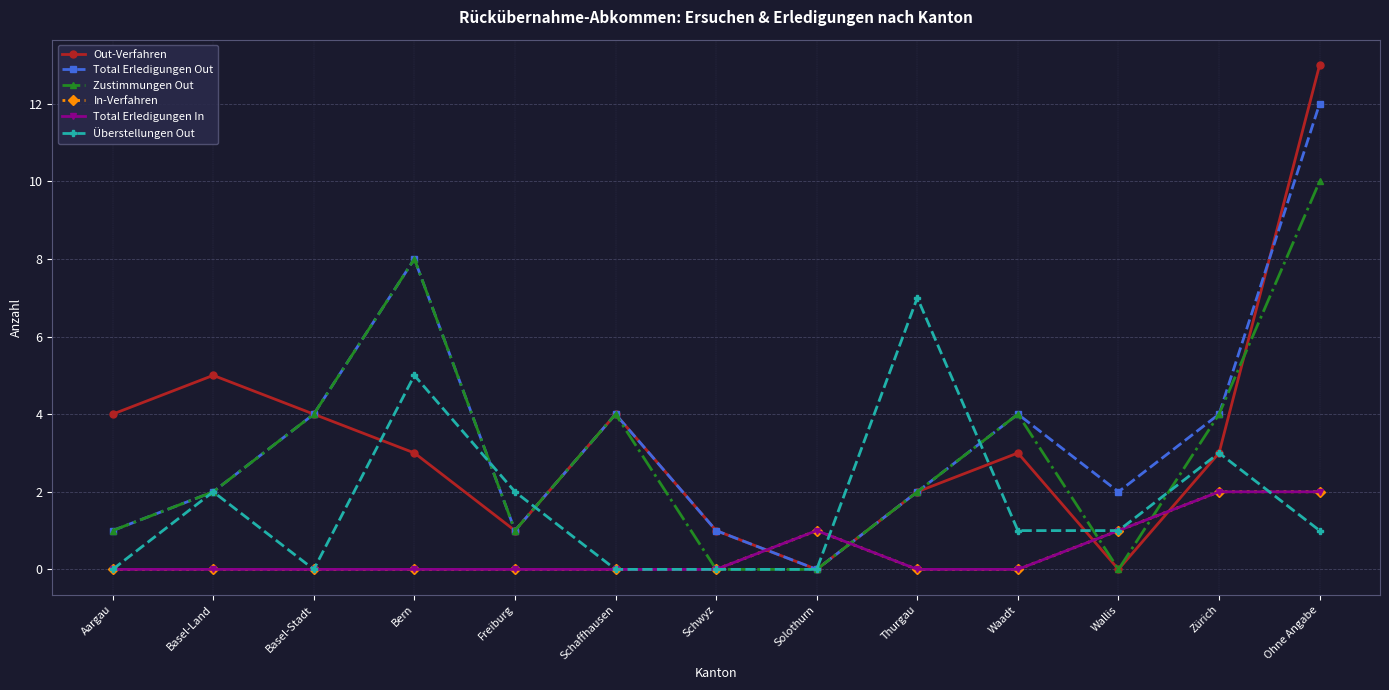

Does the chart have visible grid lines?

Yes